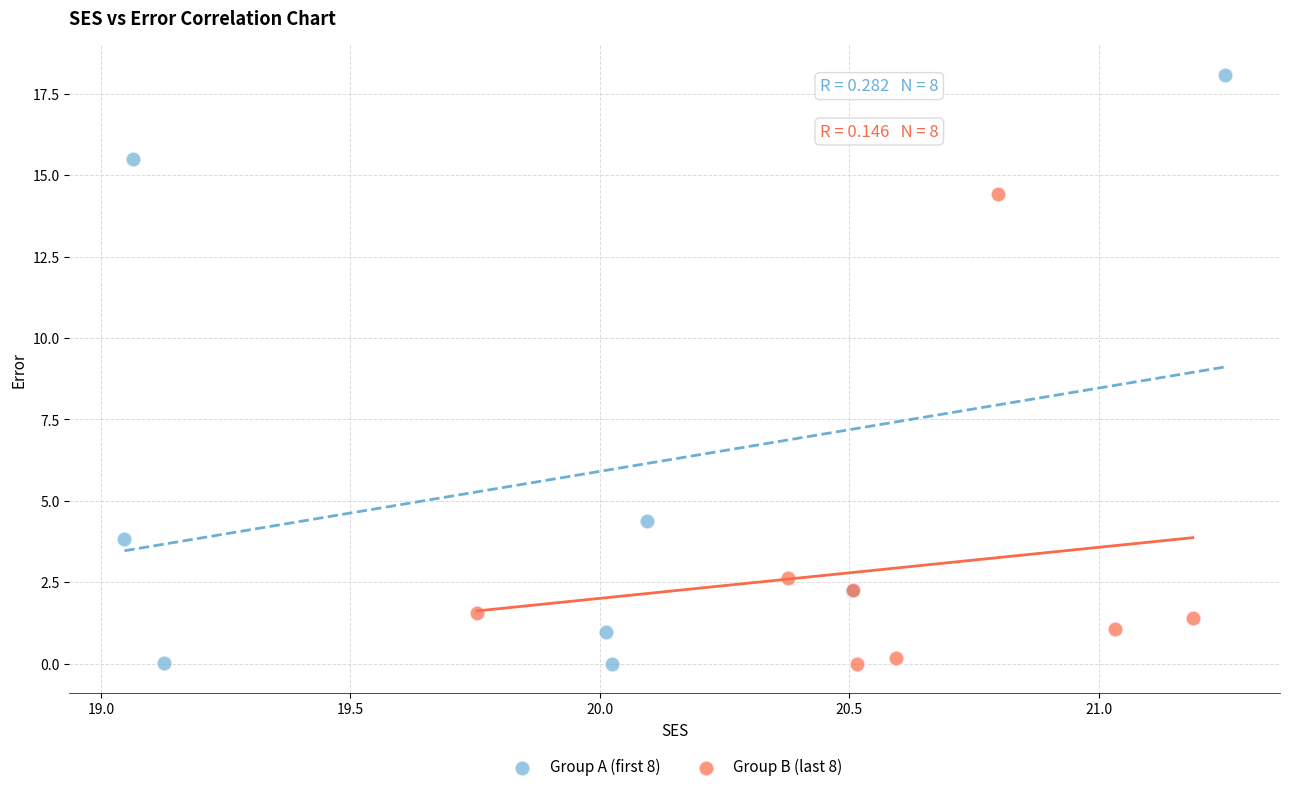

Which series has the largest Y range (max minus min)?

Group A (first 8)